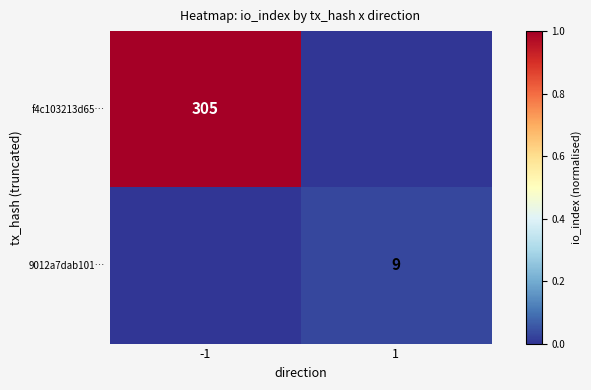

Is the value of 9012a7dab101… at 1 greater than the value of f4c103213d65… at -1?

No